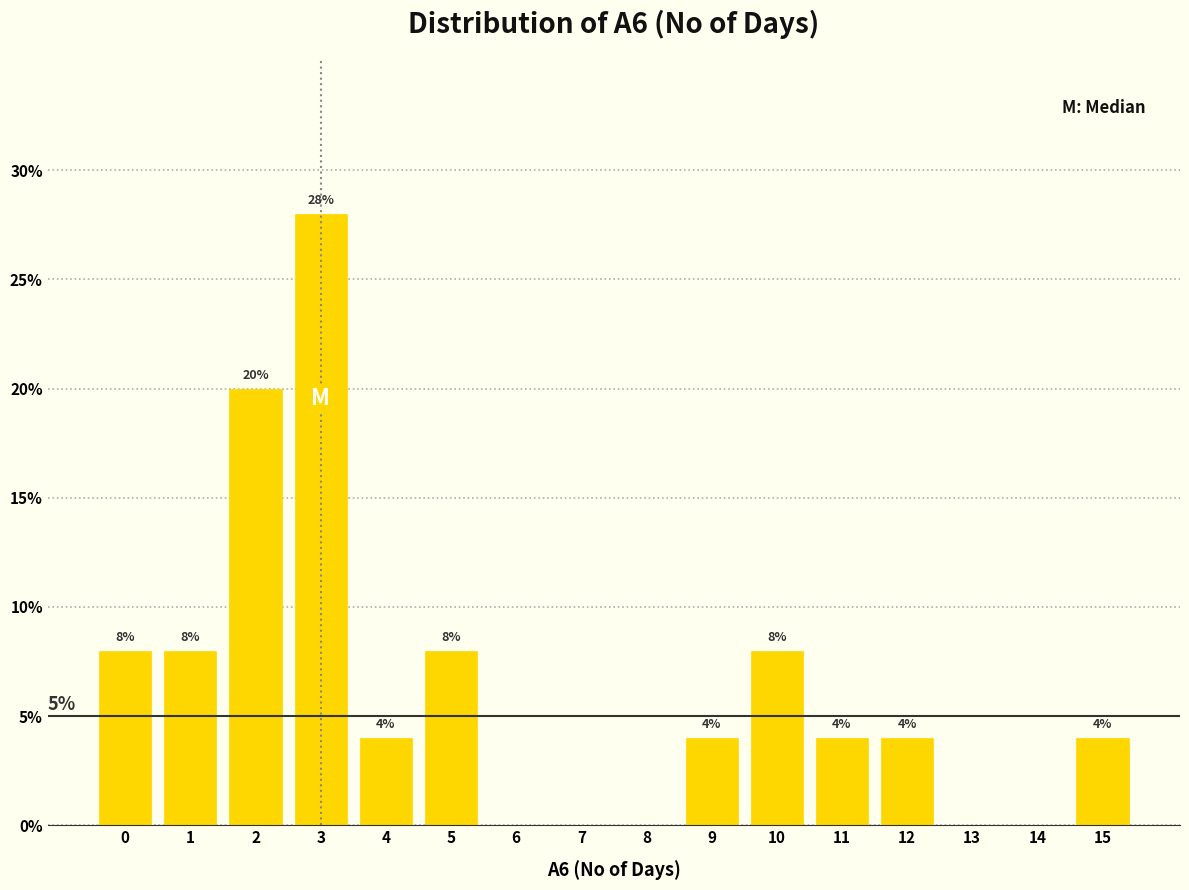

Are the bars horizontal?

No